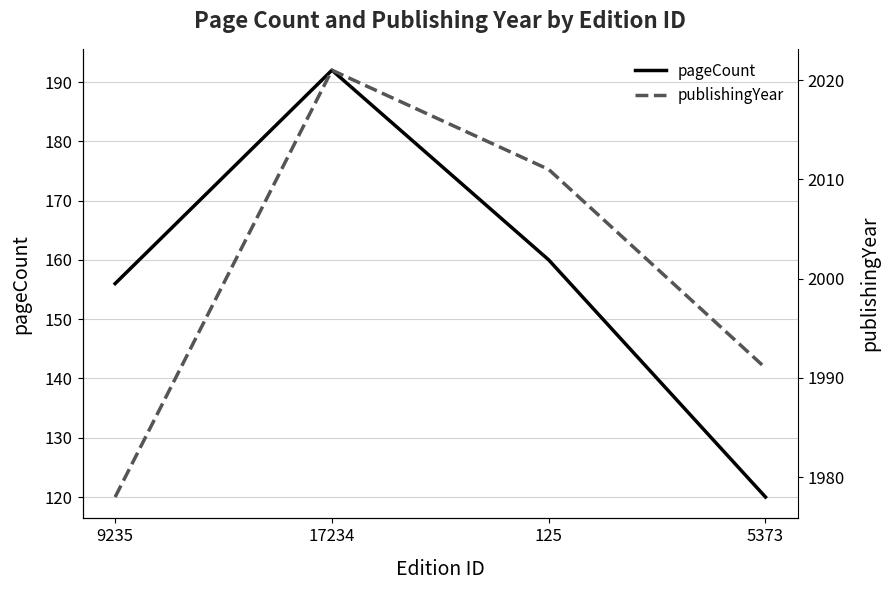

At which label does publishingYear first exceed 2011?

17234